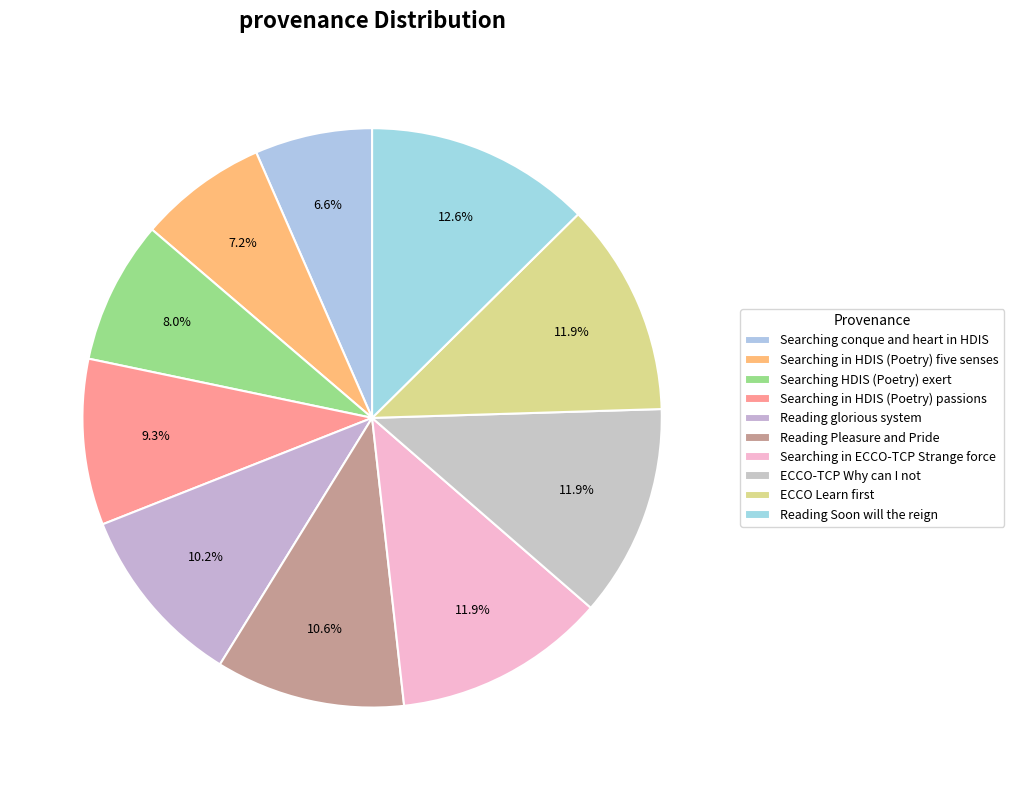

To the nearest percent, what percentage of the pie is Reading glorious system?

10%